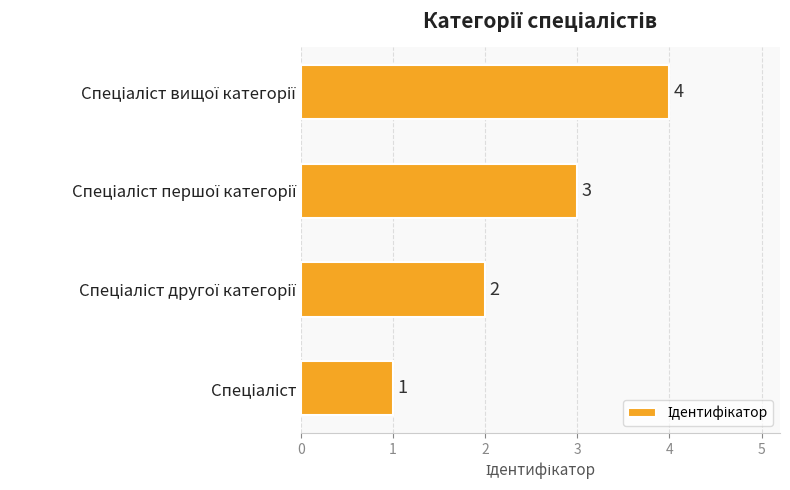

What is the difference between the maximum and minimum values?

3